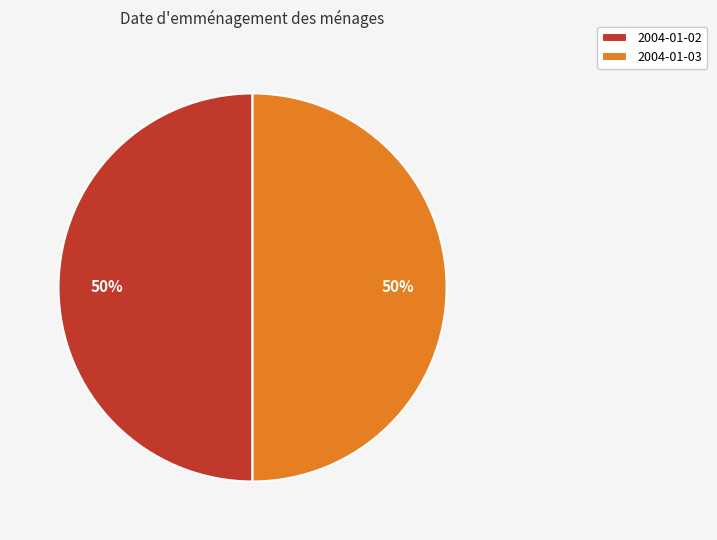

Is the sum of 2004-01-03 and 2004-01-02 greater than half?

Yes